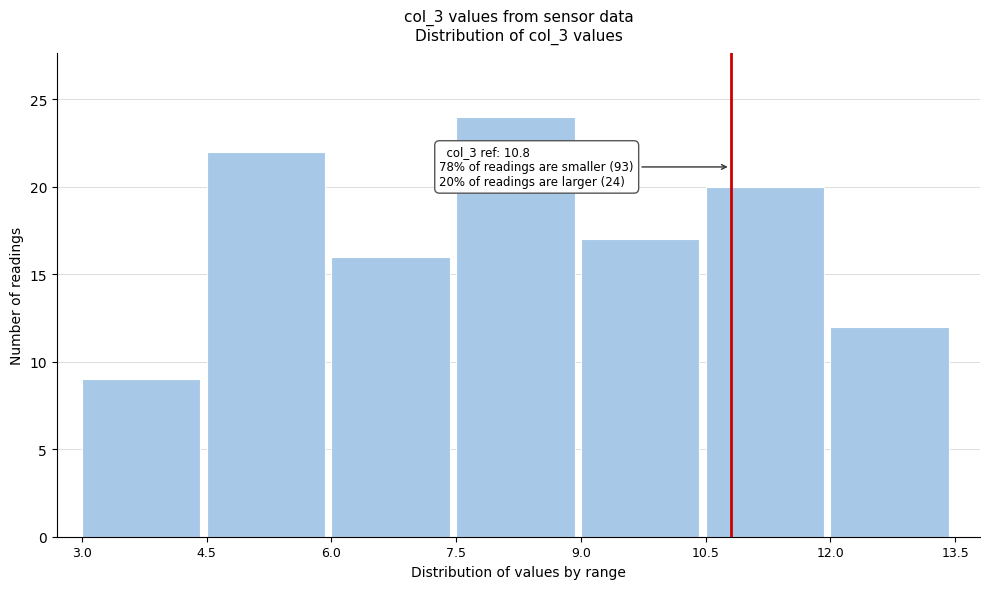

Over which range of the x-axis is the bar tallest?

7.5 to 9.0